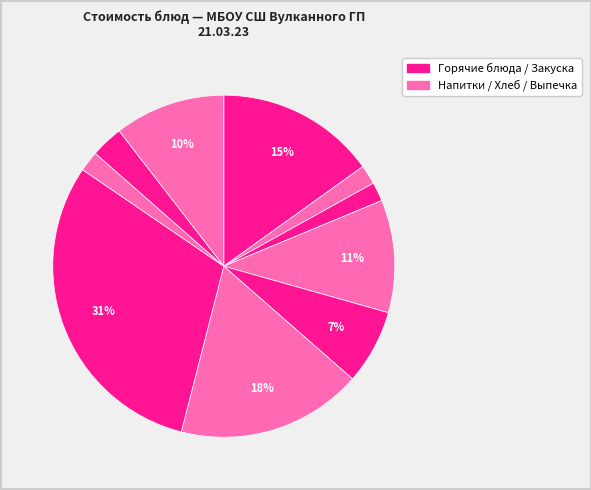

Count the number of slices in the pie.

10